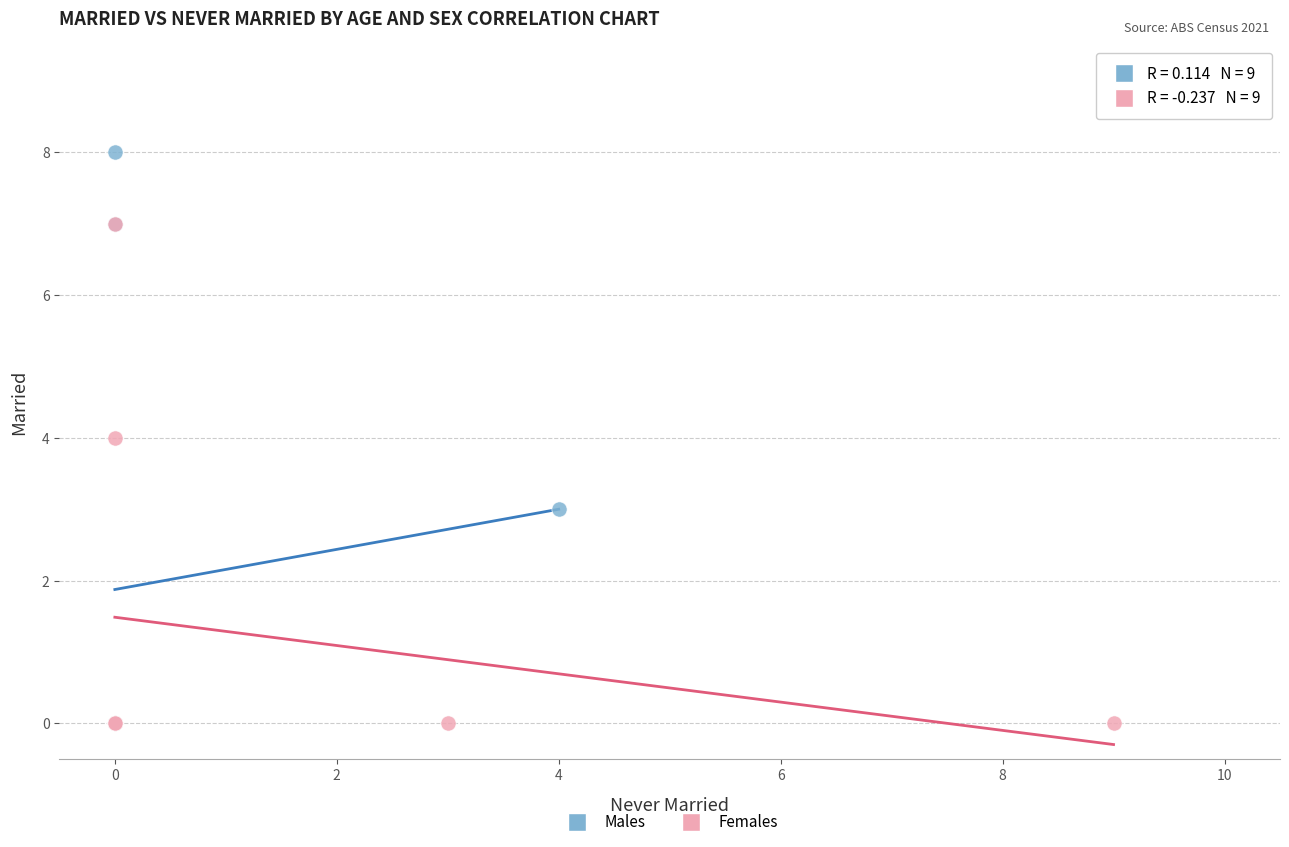

Which series has the widest spread of Y values?

Males